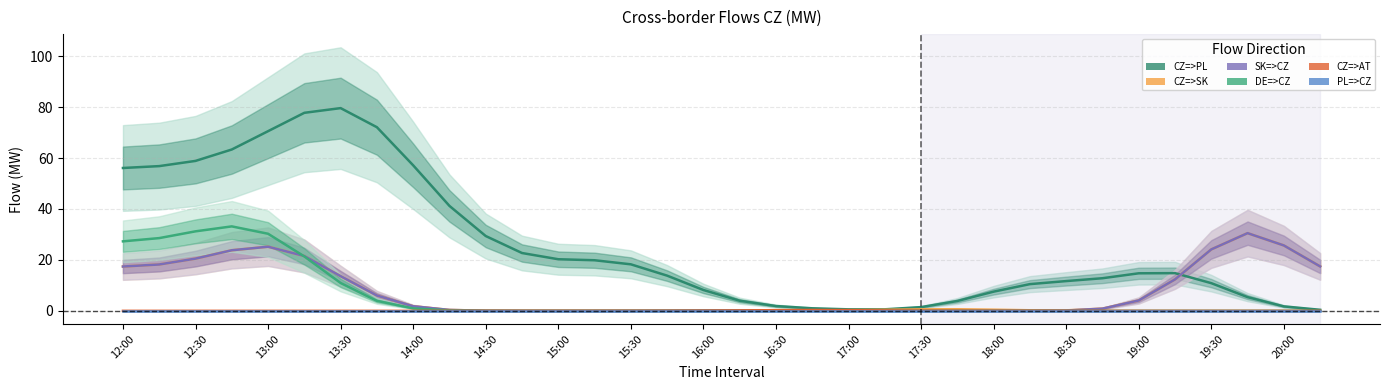

Reading right to left, list all the values displayed in this chart.

CZ=>PL: 0.4	1.8	5.4	10.9	14.8	14.7	12.8	11.7	10.5	7.5	3.9	1.5	0.6	0.6	1.0	1.9	4.0	8.2	13.8	18.3	19.9	20.3	22.7	29.4	41.2	57.1	72.1	79.6	77.8	70.5	63.4	58.9	56.8	56.1
CZ=>SK: 17.4	25.7	30.5	24.1	12.4	4.1	0.9	0.2	0.2	0.4	0.6	0.6	0.4	0.3	0.2	0.2	0.2	0.2	0.1	0.0	0.0	0.0	0.0	0.0	0.4	1.8	6.0	13.6	21.5	25.2	23.8	20.5	18.2	17.4
SK=>CZ: 17.4	25.7	30.5	24.1	12.4	4.1	0.9	0.1	0.0	0.0	0.0	0.0	0.0	0.0	0.1	0.1	0.2	0.1	0.1	0.0	0.0	0.0	0.0	0.0	0.4	1.8	6.0	13.6	21.5	25.2	23.8	20.5	18.2	17.4
DE=>CZ: 0.0	0.0	0.0	0.0	0.0	0.0	0.0	0.0	0.0	0.0	0.0	0.0	0.0	0.0	0.0	0.0	0.0	0.0	0.0	0.0	0.0	0.0	0.0	0.0	0.2	1.0	3.9	10.9	21.4	30.3	33.2	31.2	28.6	27.3
CZ=>AT: 0.0	0.0	0.0	0.0	0.0	0.0	0.0	0.0	0.0	0.0	0.0	0.0	0.1	0.3	0.3	0.3	0.1	0.0	0.0	0.0	0.0	0.0	0.0	0.0	0.0	0.0	0.0	0.0	0.0	0.0	0.0	0.0	0.0	0.0
PL=>CZ: 0.0	0.0	0.0	0.0	0.0	0.0	0.0	0.0	0.0	0.0	0.0	0.0	0.0	0.0	0.0	0.0	0.0	0.0	0.0	0.0	0.0	0.0	0.0	0.0	0.0	0.0	0.0	0.0	0.0	0.0	0.0	0.0	0.0	0.0